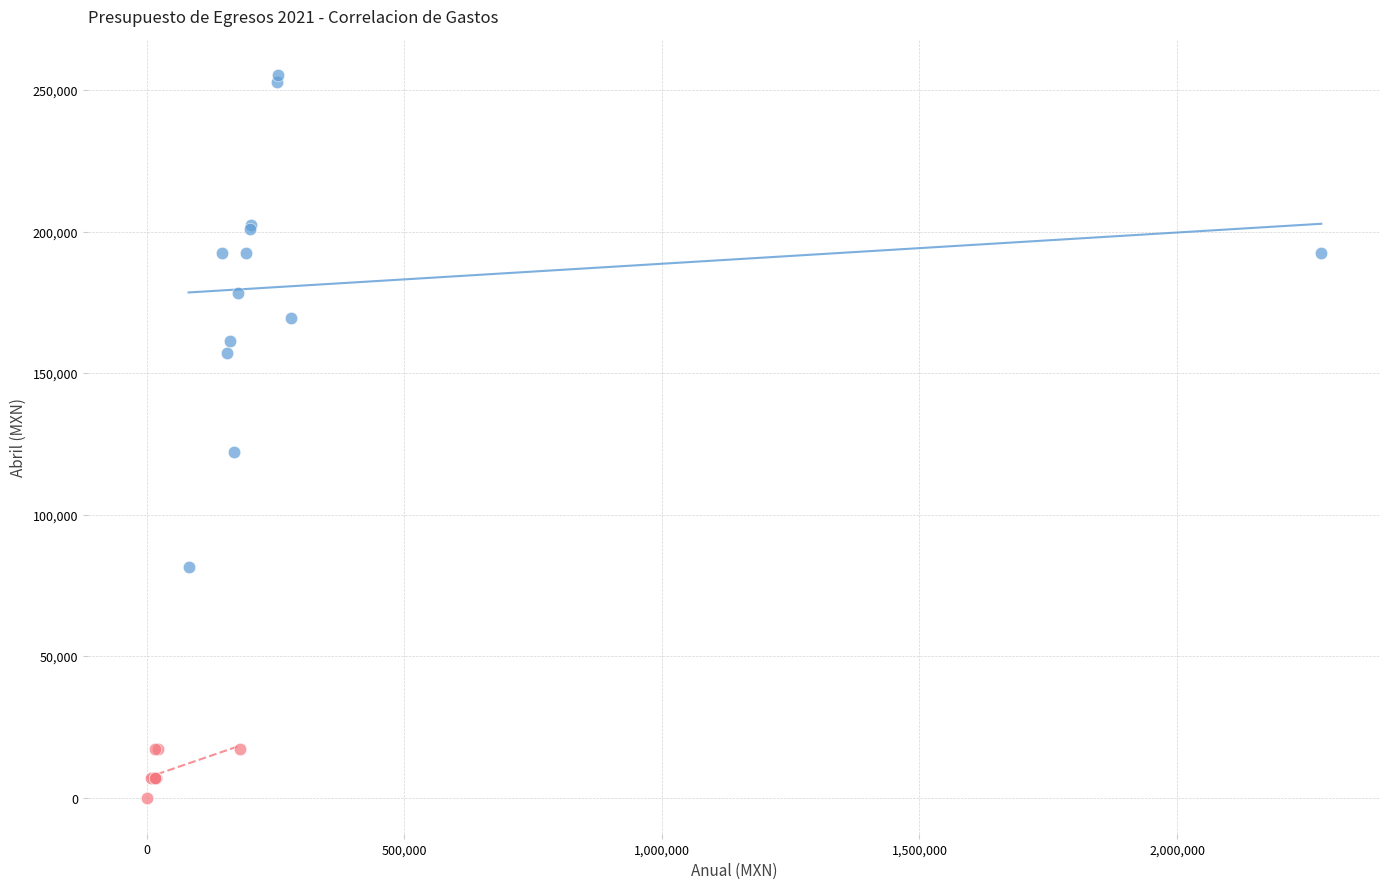

Which series reaches the minimum Y coordinate?

Materiales y Suministros